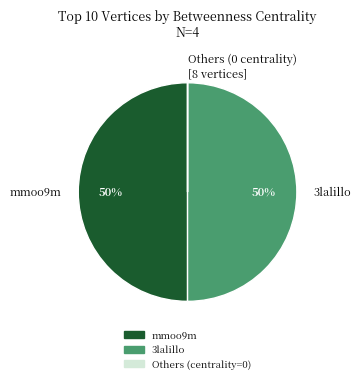

To the nearest percent, what is the difference between the largest and smallest slice percentages?

50%